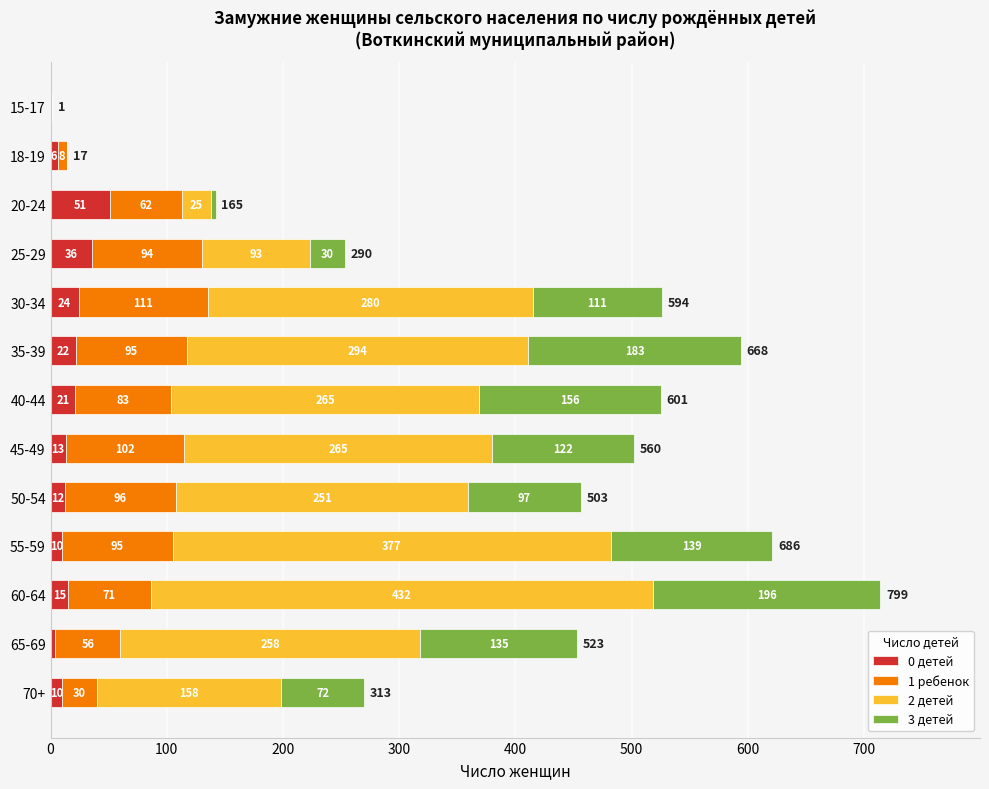

What are all the series names shown in the legend?

0 детей, 1 ребенок, 2 детей, 3 детей